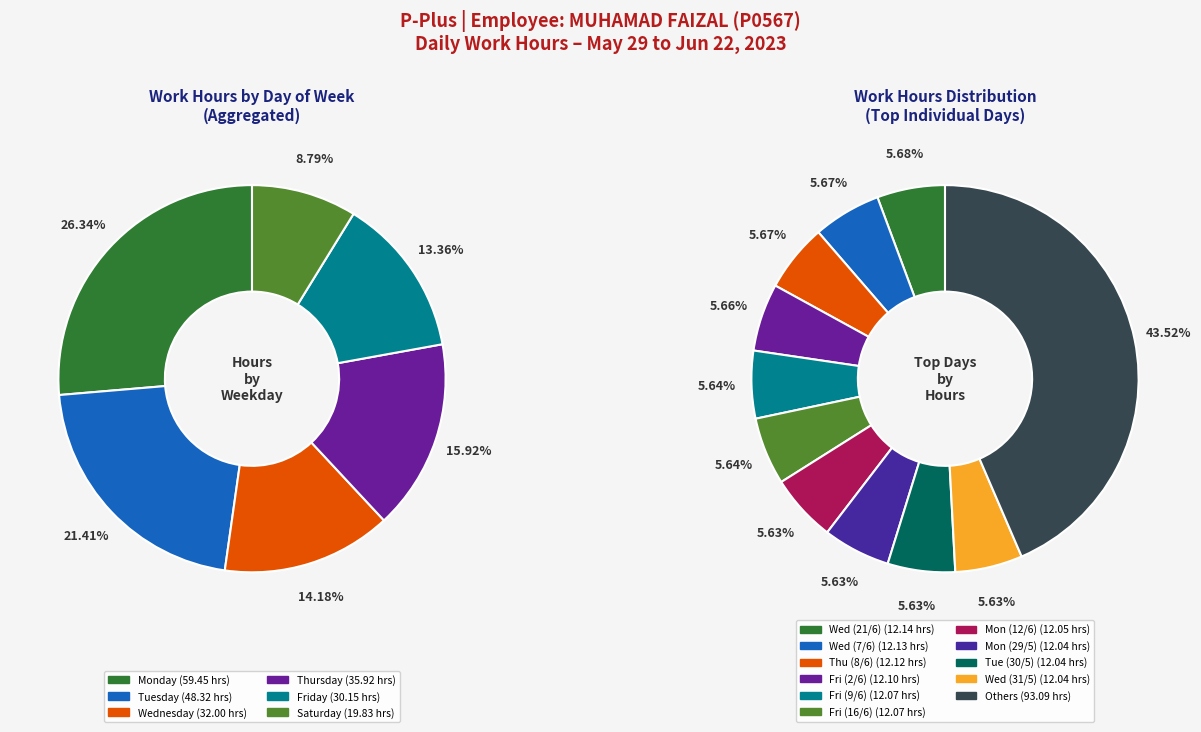

Is Sat (17/6) the majority of the pie?

No